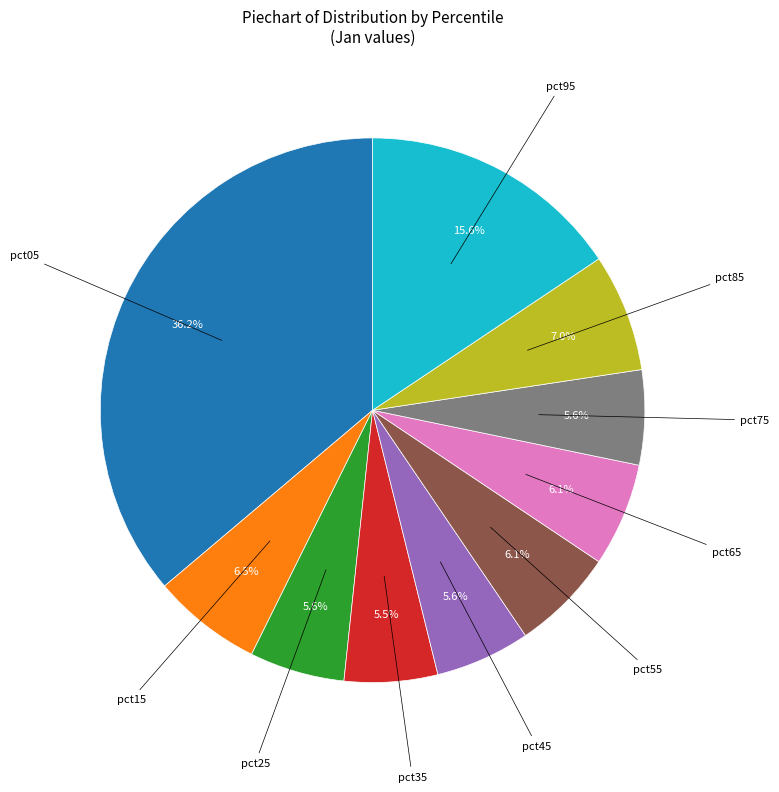

Is there a majority slice in this chart?

No